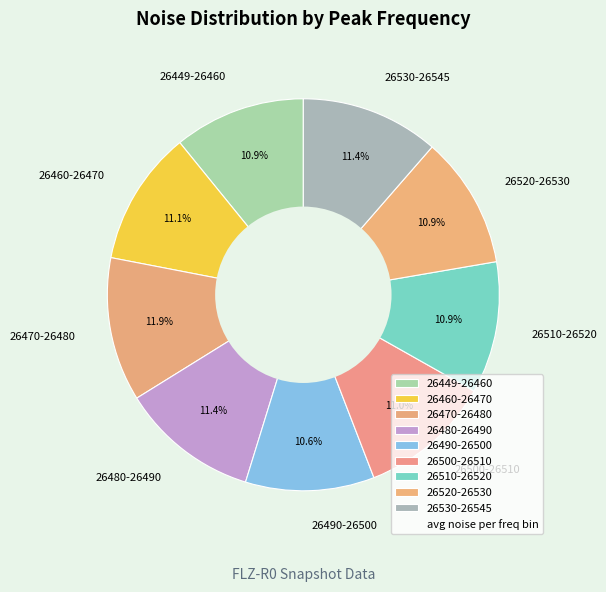

What portion of the pie excludes 26470-26480?

88.1%